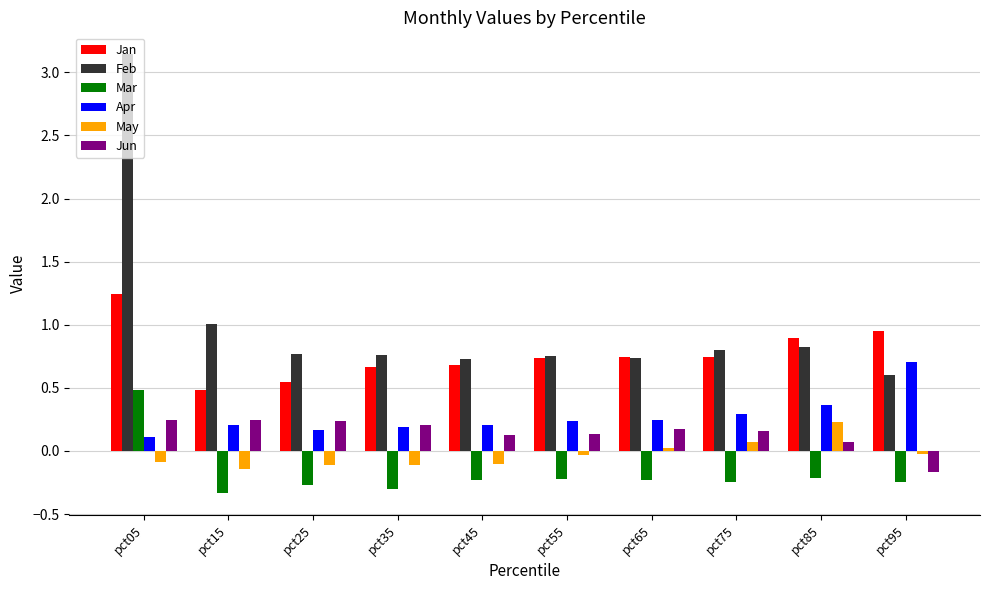

How many bars are there in each group?

6